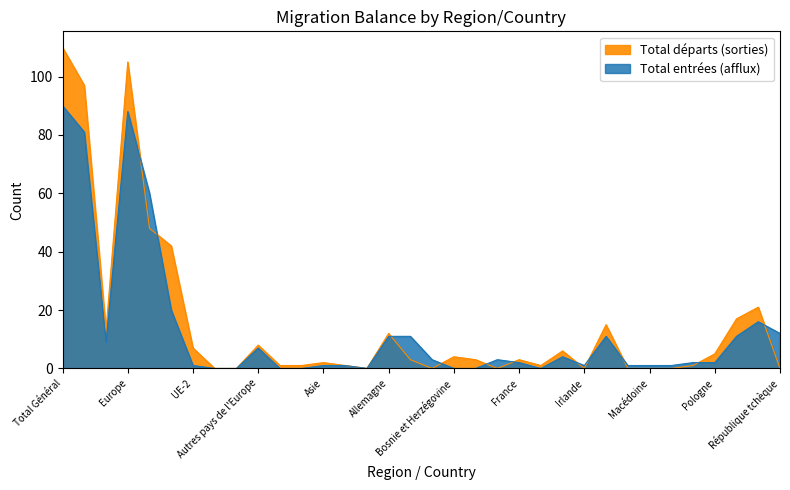

How many times do Total entrées (afflux) and Total départs (sorties) cross each other?

11